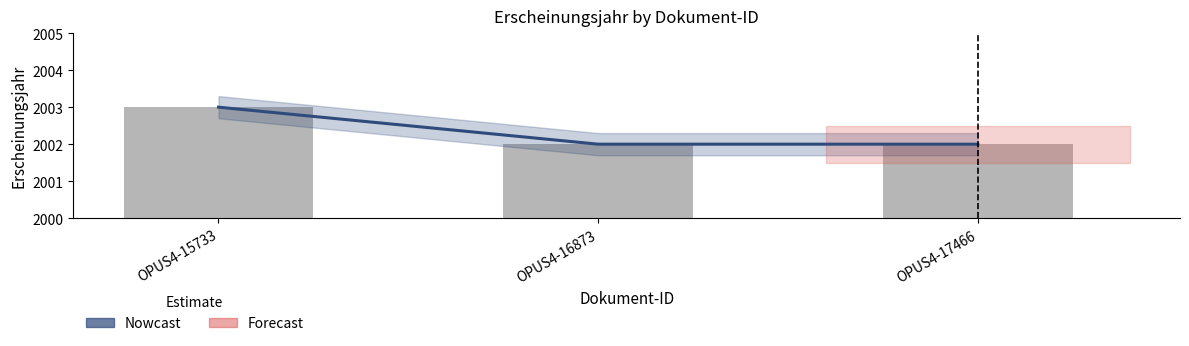

What is the minimum value shown in the chart?

2002